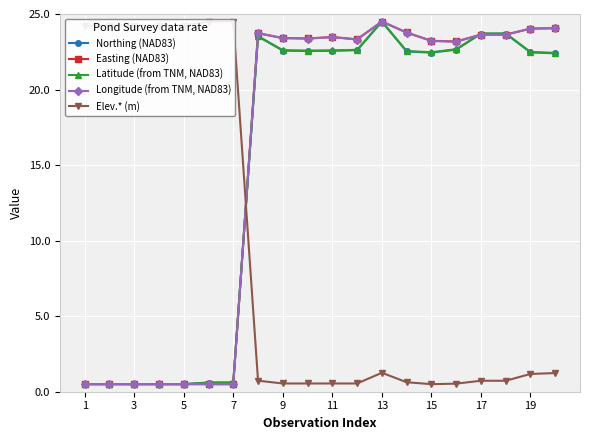

True or false: Easting (NAD83) has more than 0 interior local peaks.

True